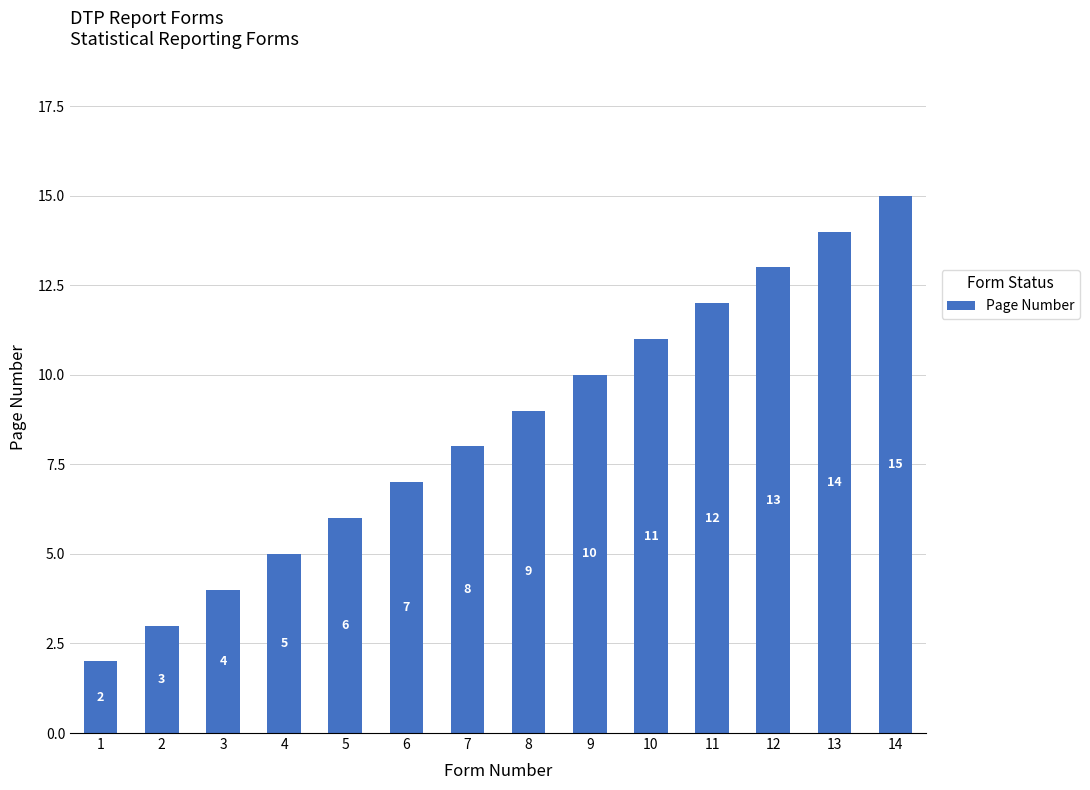

Between 7 and 6, which is larger?

7